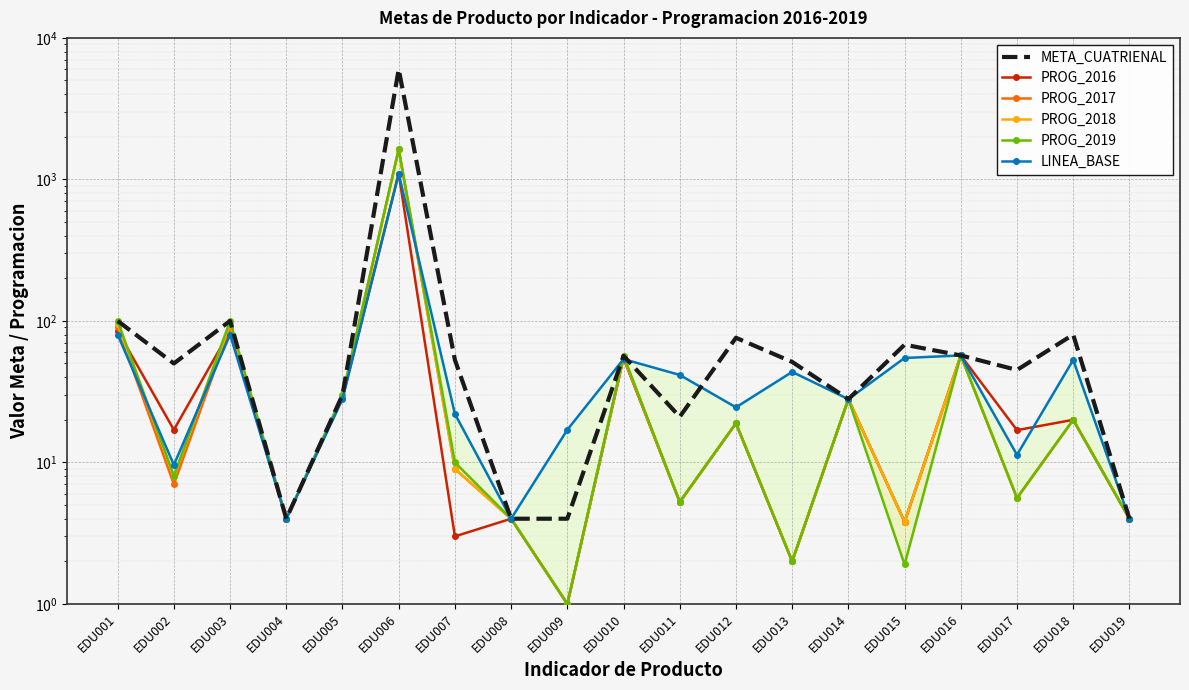

The value of LINEA_BASE at EDU001 is 80.0. True or false?

True